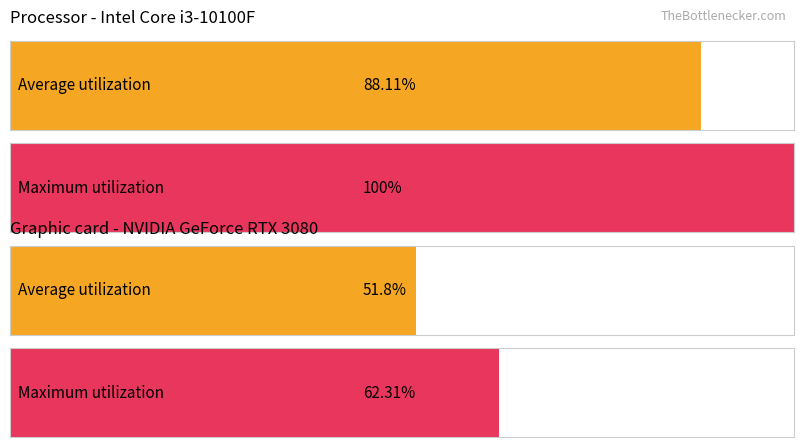

Are the bars horizontal?

Yes